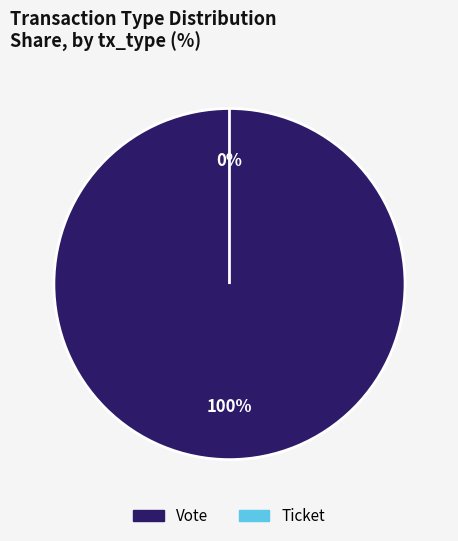

How many segments does this pie chart have?

2